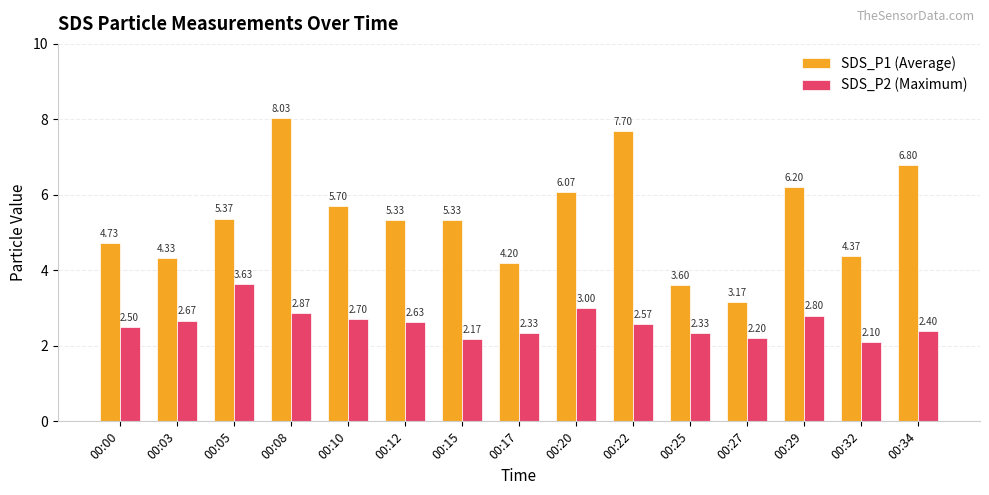

How many data points does each series have?

15